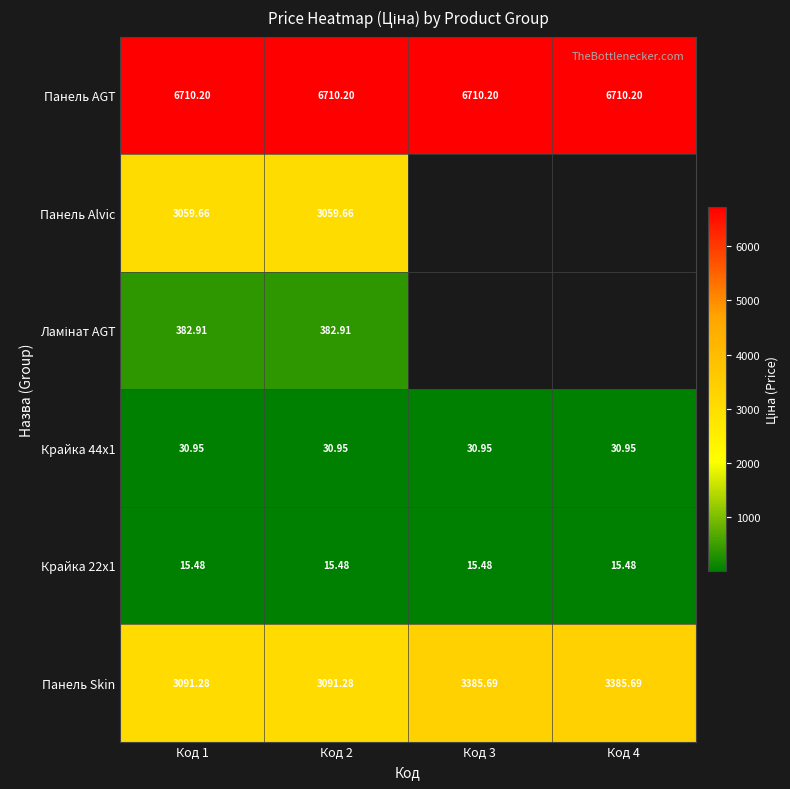

Is the value of Ламінат AGT at Код 4 greater than the value of Крайка 44x1 at Код 1?

No